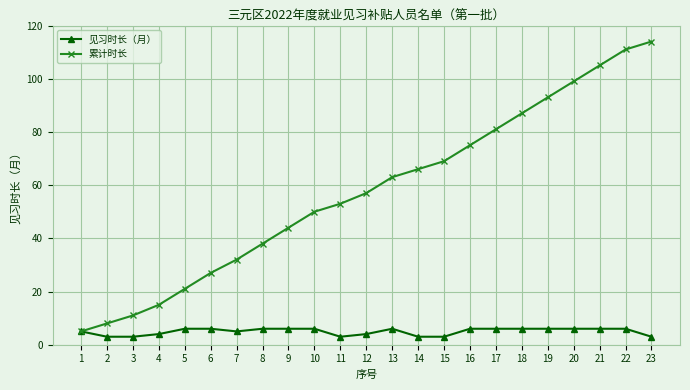

True or false: 累计时长 has a value of 144 at 21.

False